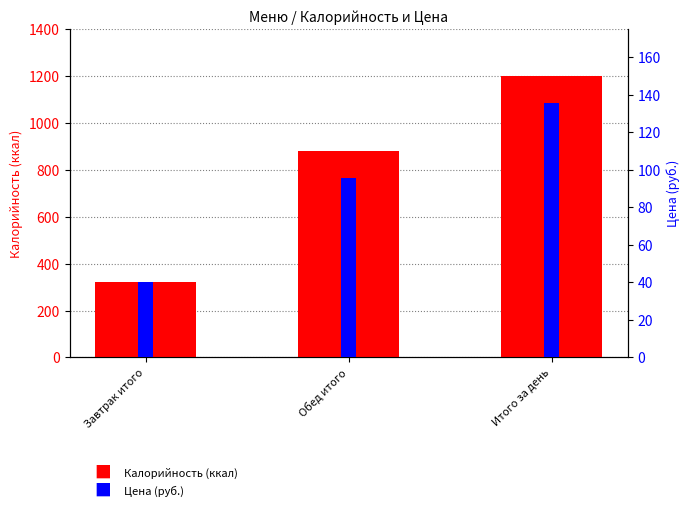

Reading left to right, extract all data points from this chart.

Калорийность: 320.0	880.0	1200.0
Цена: 40.0	95.7	135.7